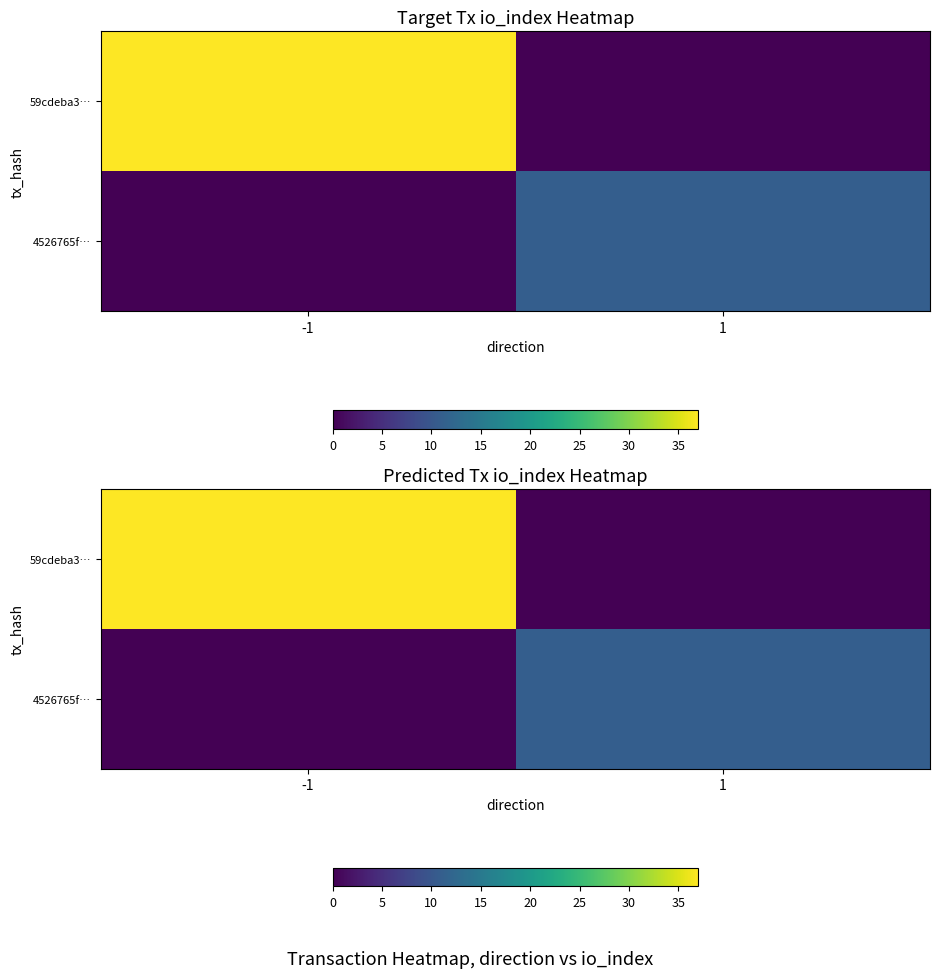

How many 4526765f… values are between 0 and 11?

2